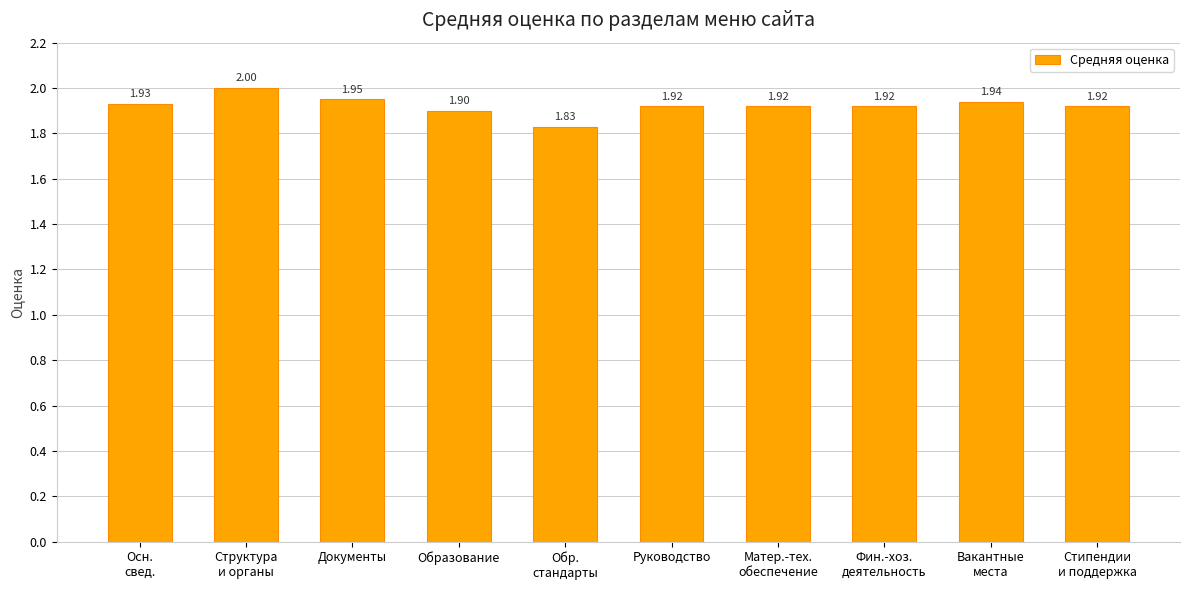

The chart shows a value of 2.8 at Структура
и органы. True or false?

False